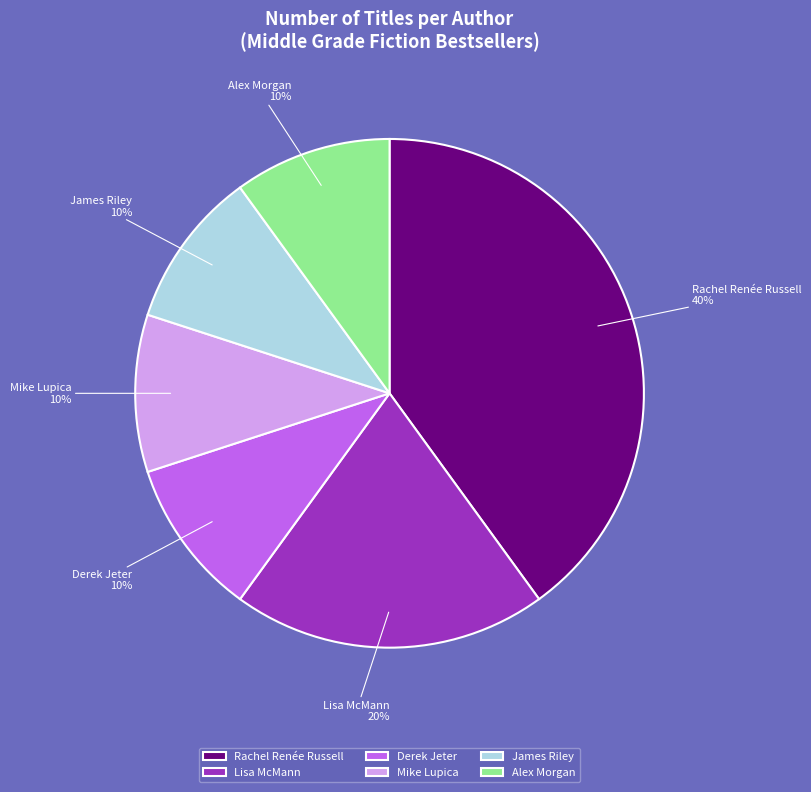

What is the largest slice in the pie chart?

Rachel Renée Russell